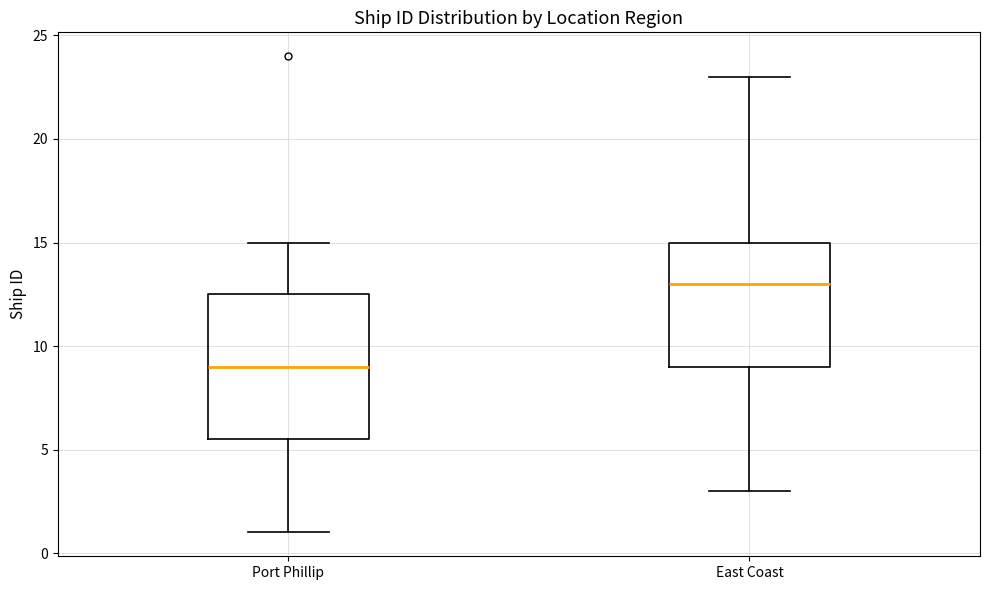

Where is the upper edge of the box for Port Phillip on the y-axis? The values are not printed on the chart, so give them approximately, as read against the axis.

12.5